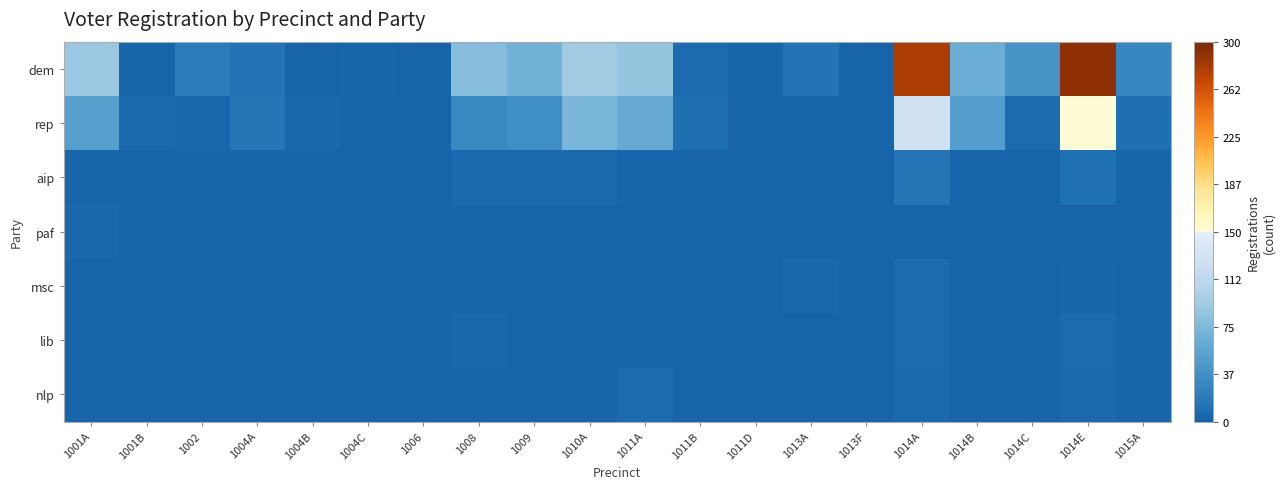

List the series in order of their peak value, highest first.

dem, rep, aip, lib, msc, nlp, paf